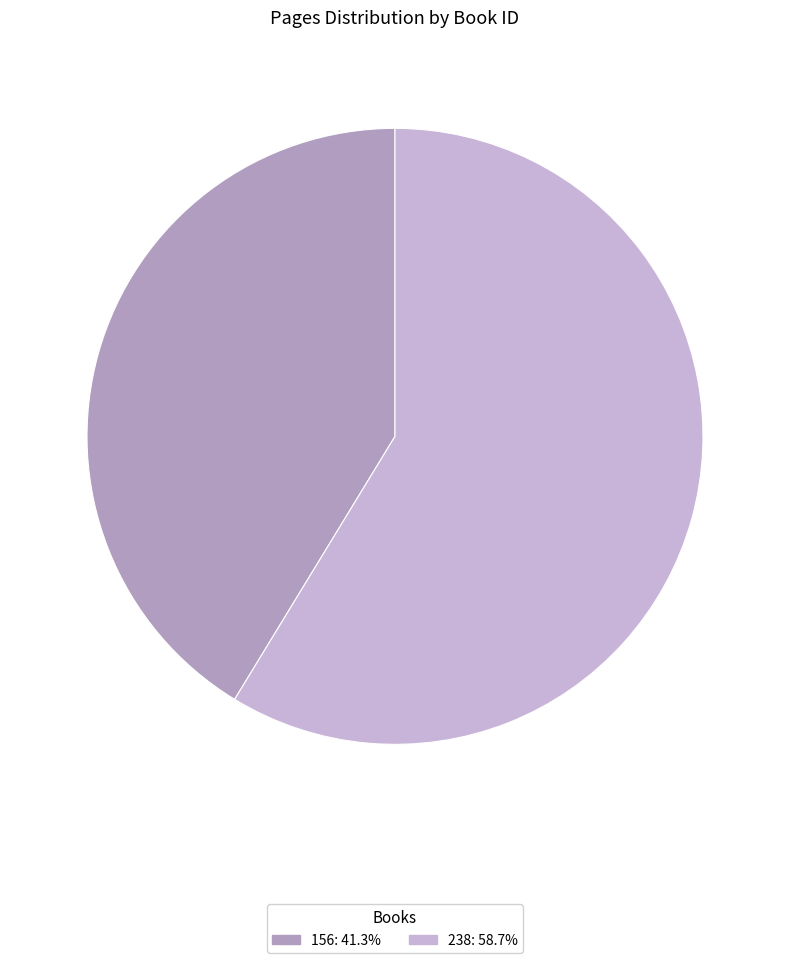

Combined, do 238: 58.7% and 156: 41.3% account for over 50%?

Yes